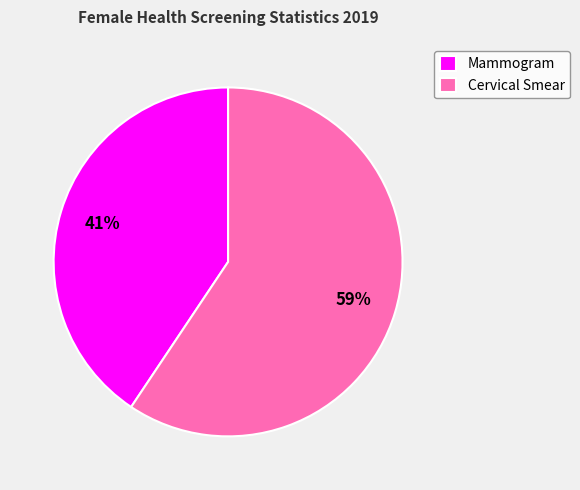

Count the number of slices in the pie.

2